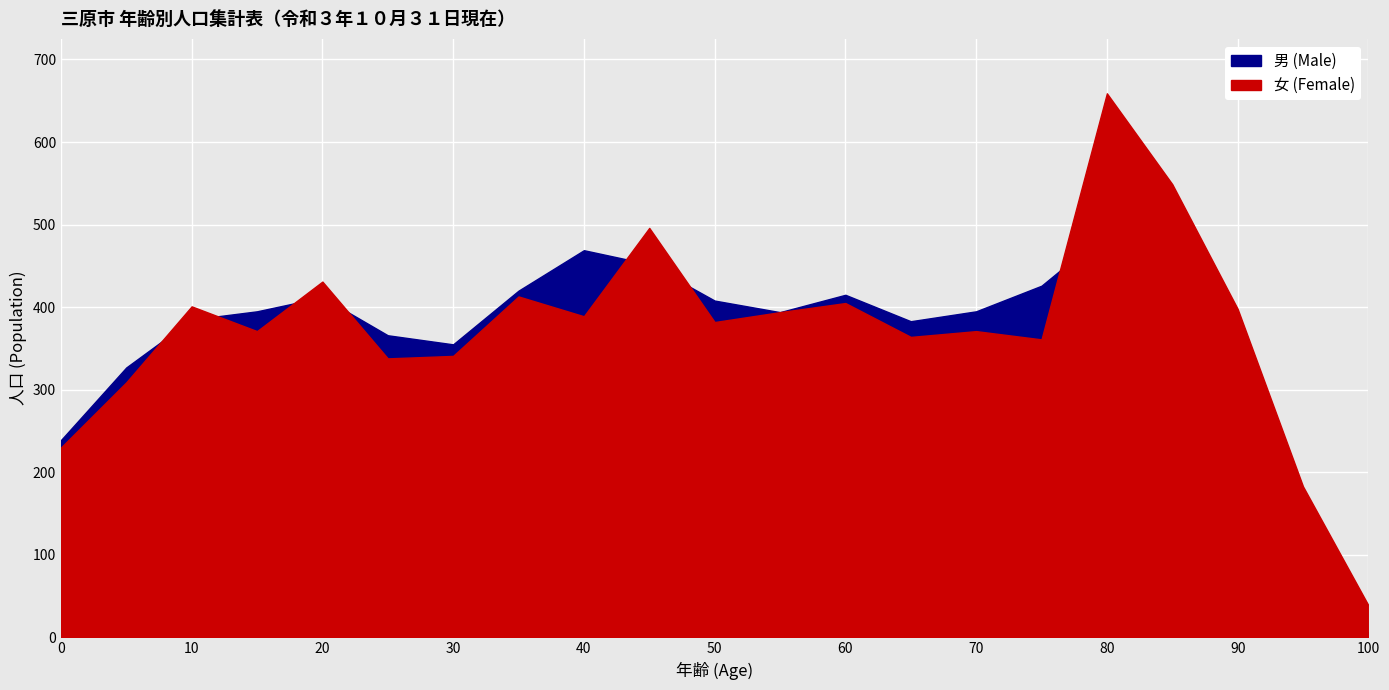

What is the lowest value of the 女 (Female) series?

39